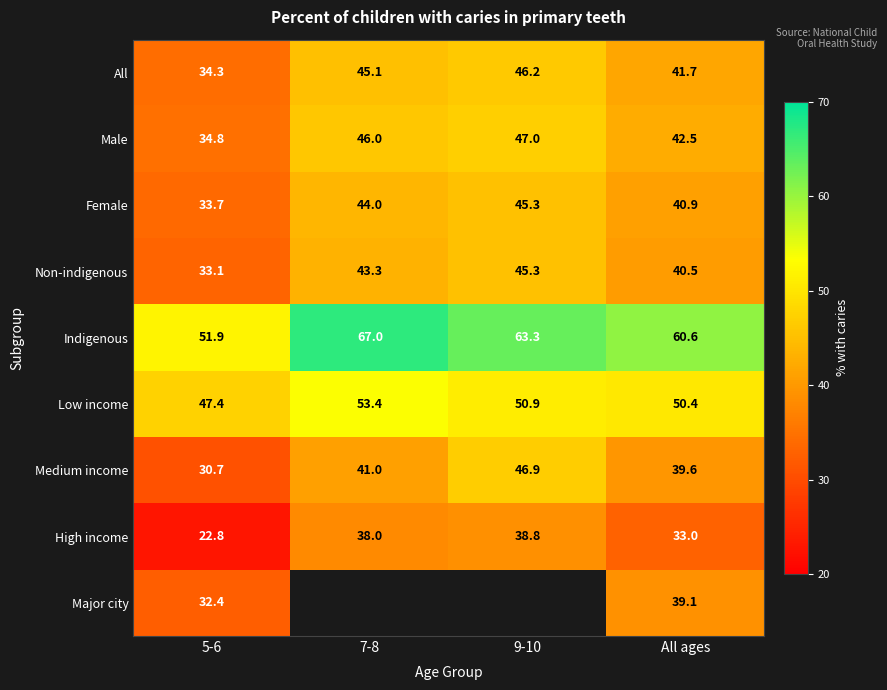

The value of All at 9-10 is 46.2. True or false?

True